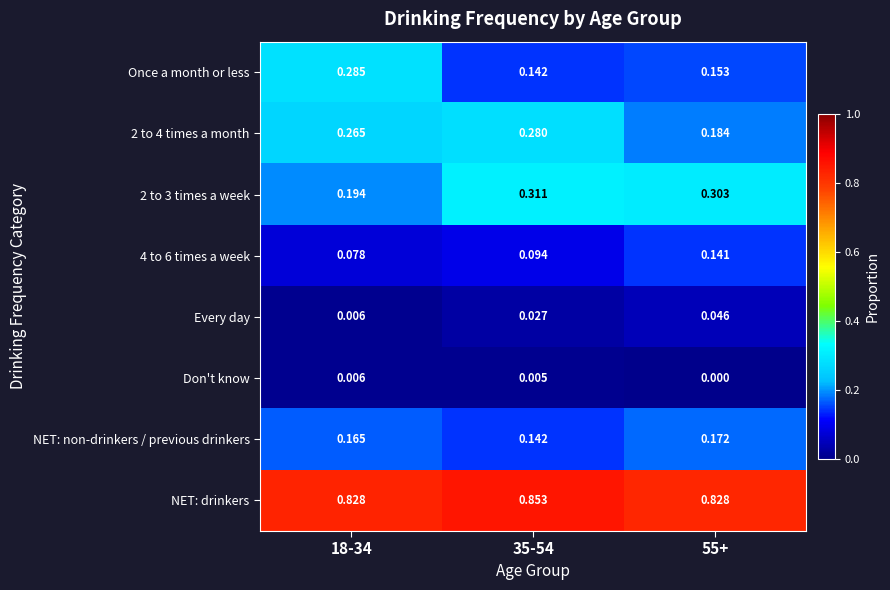

Which series has the largest range (max minus min)?

Once a month or less